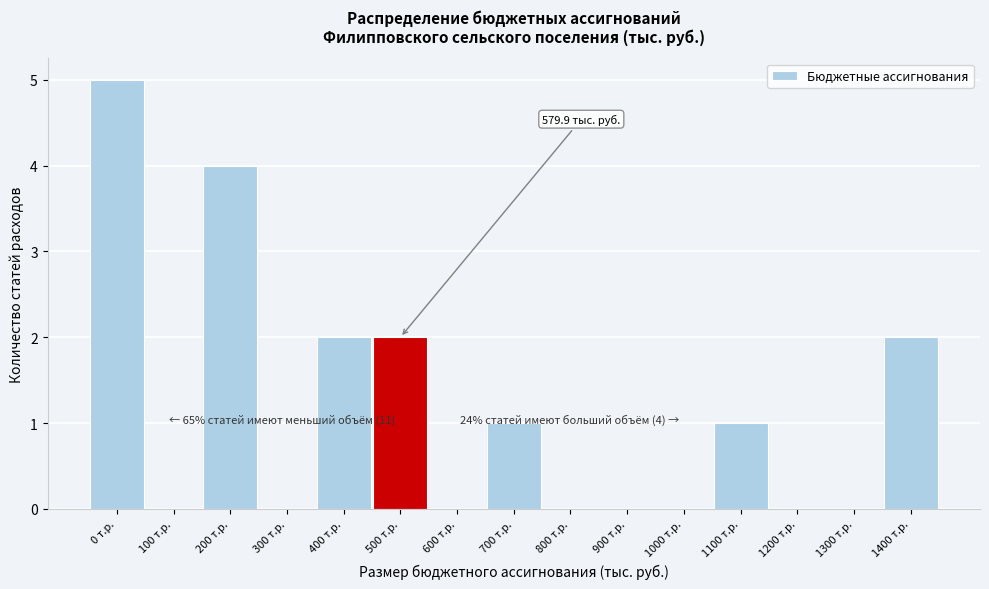

Reading left to right, list all the values displayed in this chart.

0 т.р.=5	100 т.р.=0	200 т.р.=4	300 т.р.=0	400 т.р.=2	500 т.р.=2	600 т.р.=0	700 т.р.=1	800 т.р.=0	900 т.р.=0	1000 т.р.=0	1100 т.р.=1	1200 т.р.=0	1300 т.р.=0	1400 т.р.=2